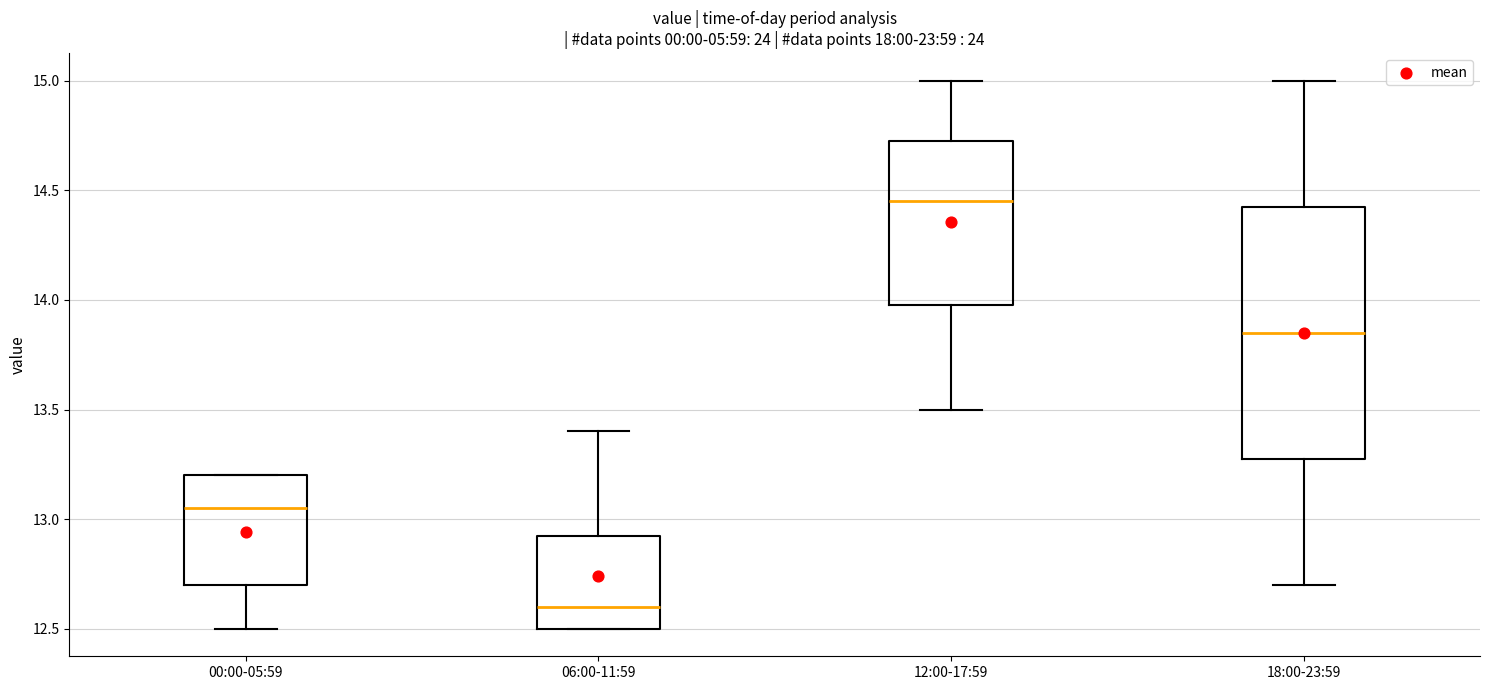

Reading left to right, read every box against the y-axis: the position of its median line, the range the box covers, and the ends of its whiskers. The values are not printed on the chart, so give them approximately, as read against the axis.

00:00-05:59: median 13.05, box 12.70 to 13.20, whiskers 12.50 to 13.20
06:00-11:59: median 12.60, box 12.50 to 12.95, whiskers 12.50 to 13.40
12:00-17:59: median 14.45, box 14.00 to 14.75, whiskers 13.50 to 15.00
18:00-23:59: median 13.85, box 13.30 to 14.45, whiskers 12.70 to 15.00